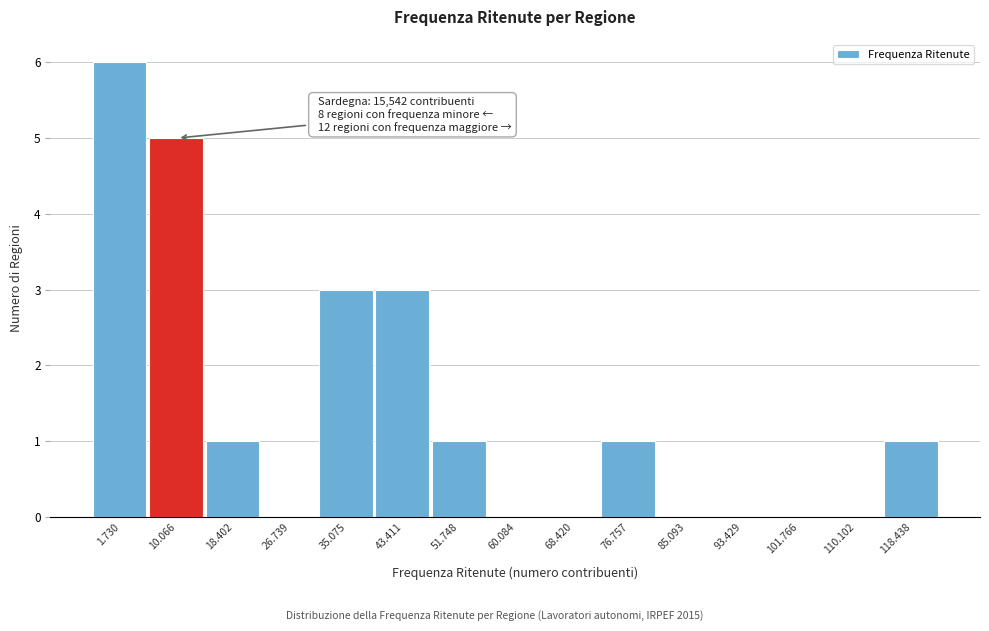

Reading left to right, what are all the values shown in this chart?

1.730=6	10.066=5	18.402=1	26.739=0	35.075=3	43.411=3	51.748=1	60.084=0	68.420=0	76.757=1	85.093=0	93.429=0	101.766=0	110.102=0	118.438=1